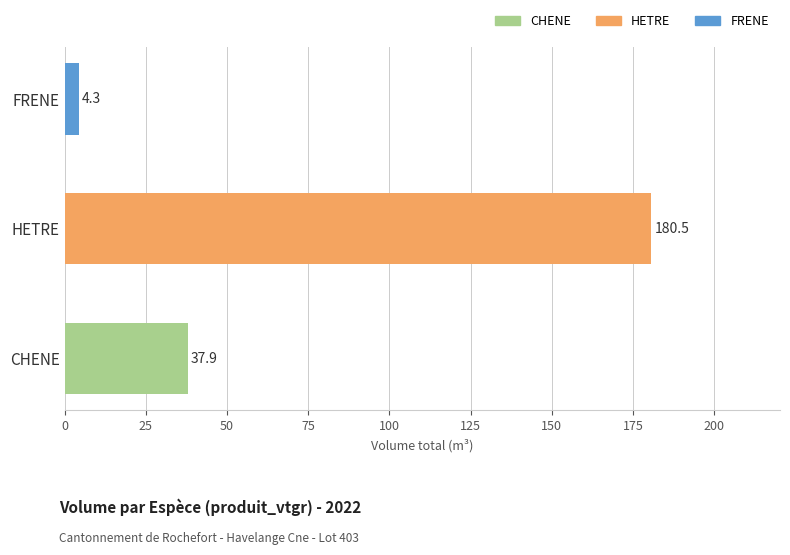

What is the sum of the values at CHENE and FRENE?

42.2